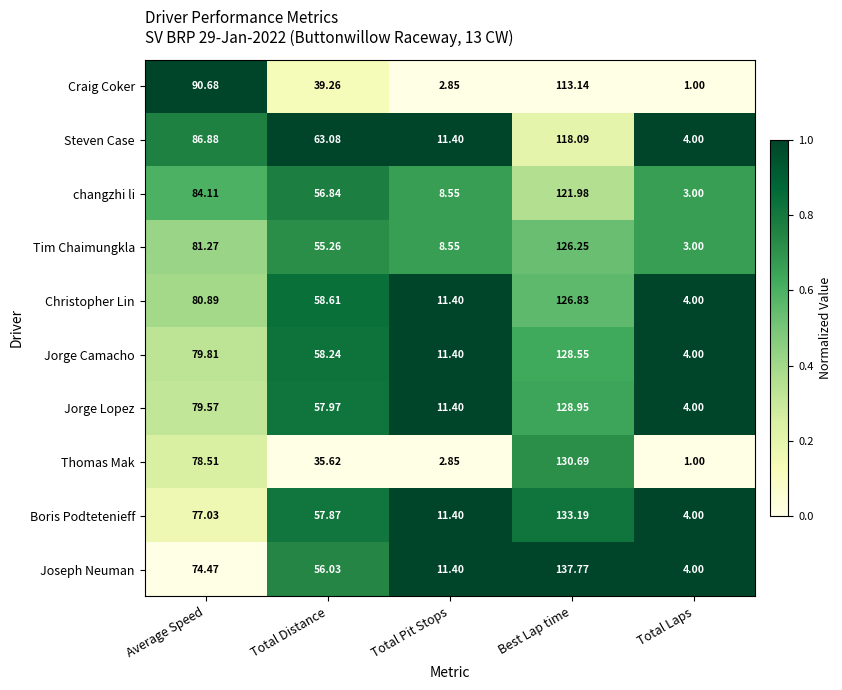

How many series are shown in this chart?

10